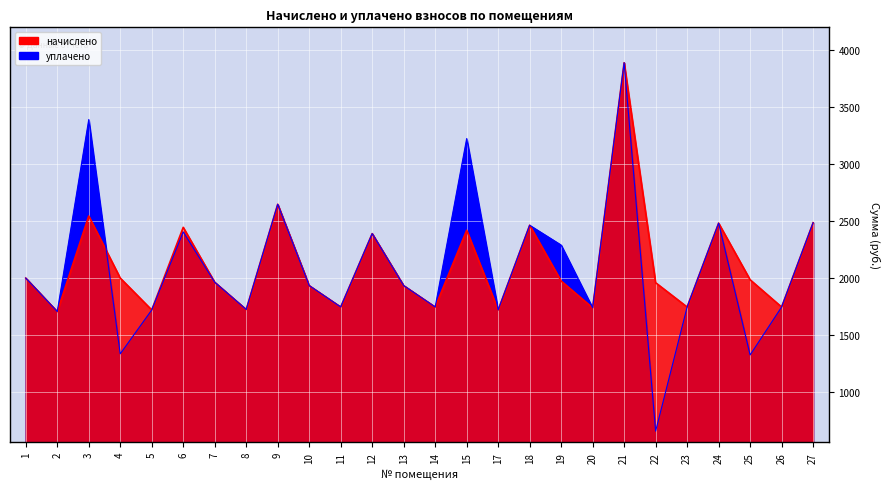

What is the approximate value of начислено at 17?

1718.1